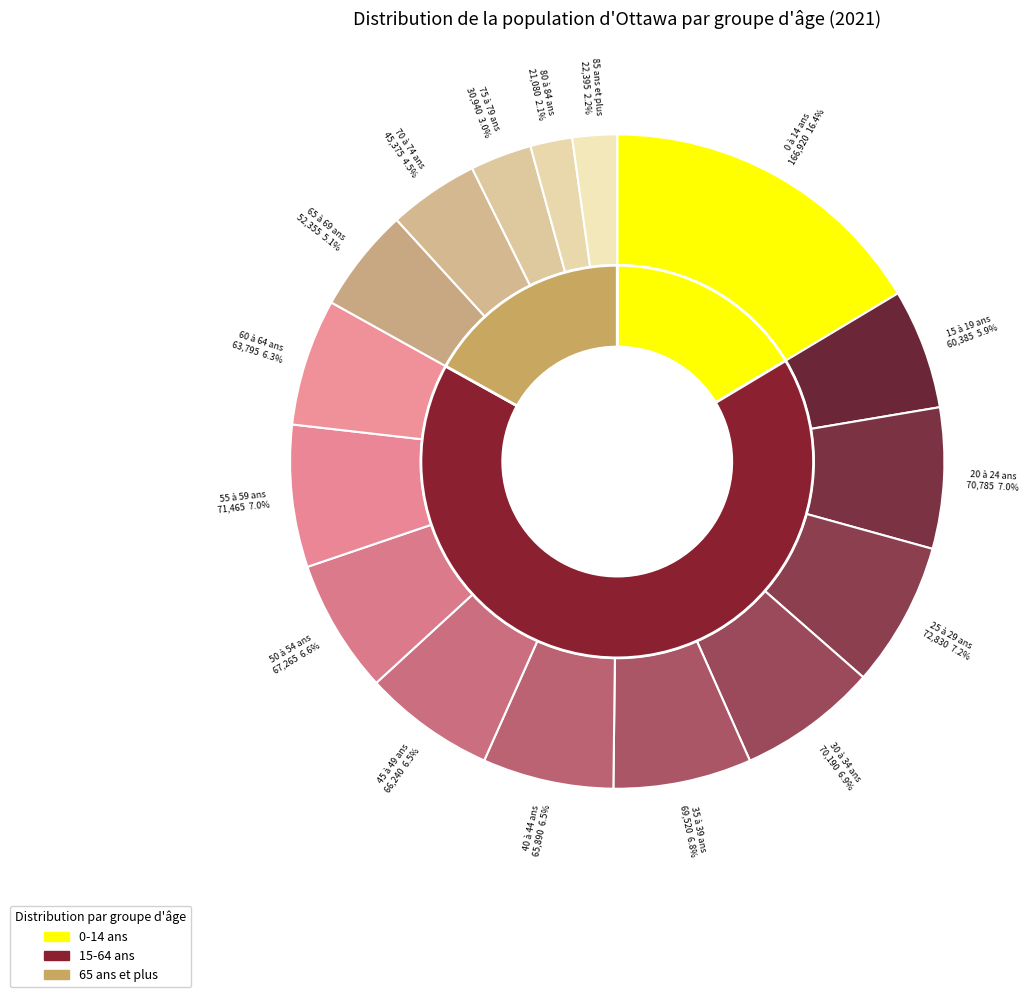

How many segments does this pie chart have?

16